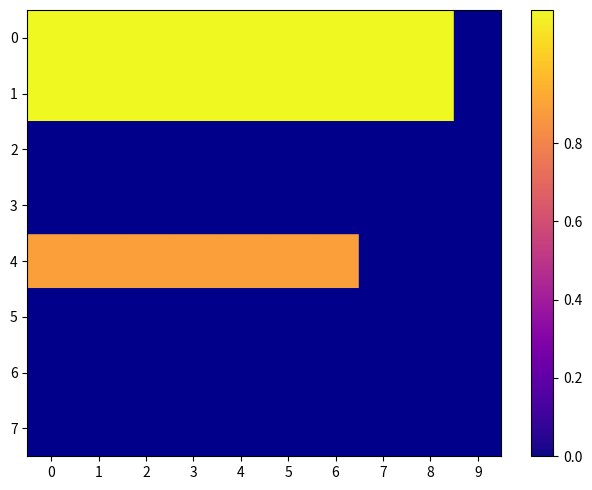

Reading left to right, list all the values displayed in this chart.

0: 0=1.1	1=1.1	2=1.1	3=1.1	4=1.1	5=1.1	6=1.1	7=1.1	8=1.1	9=0.0
1: 0=1.1	1=1.1	2=1.1	3=1.1	4=1.1	5=1.1	6=1.1	7=1.1	8=1.1	9=0.0
2: 0=0.0	1=0.0	2=0.0	3=0.0	4=0.0	5=0.0	6=0.0	7=0.0	8=0.0	9=0.0
3: 0=0.0	1=0.0	2=0.0	3=0.0	4=0.0	5=0.0	6=0.0	7=0.0	8=0.0	9=0.0
4: 0=0.9	1=0.9	2=0.9	3=0.9	4=0.9	5=0.9	6=0.9	7=0.0	8=0.0	9=0.0
5: 0=0.0	1=0.0	2=0.0	3=0.0	4=0.0	5=0.0	6=0.0	7=0.0	8=0.0	9=0.0
6: 0=0.0	1=0.0	2=0.0	3=0.0	4=0.0	5=0.0	6=0.0	7=0.0	8=0.0	9=0.0
7: 0=0.0	1=0.0	2=0.0	3=0.0	4=0.0	5=0.0	6=0.0	7=0.0	8=0.0	9=0.0